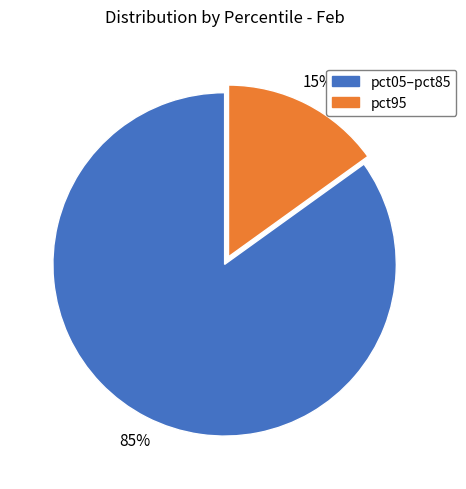

What is the largest slice in the pie chart?

pct05–pct85